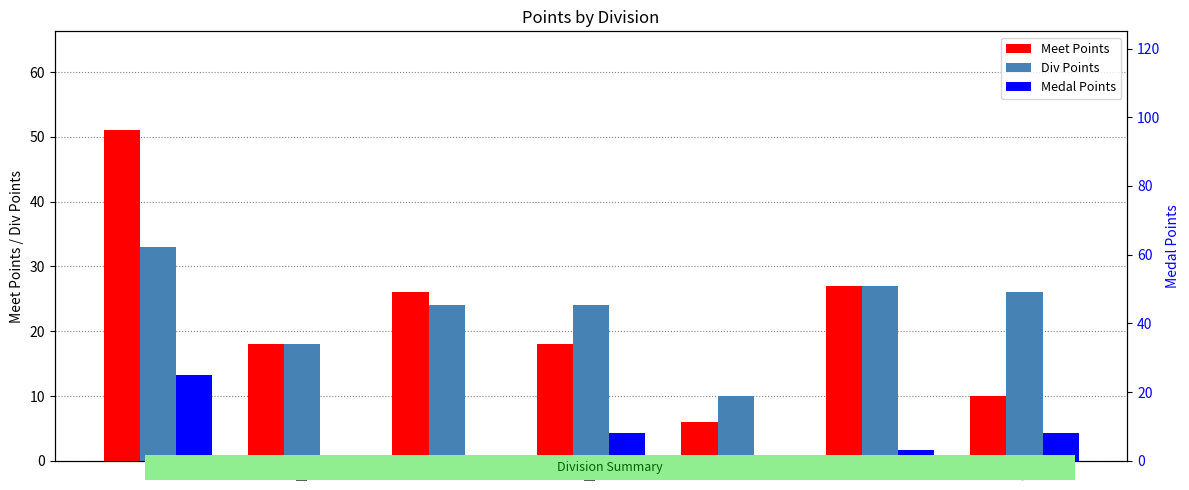

Which series has the largest total across all categories?

Div Points